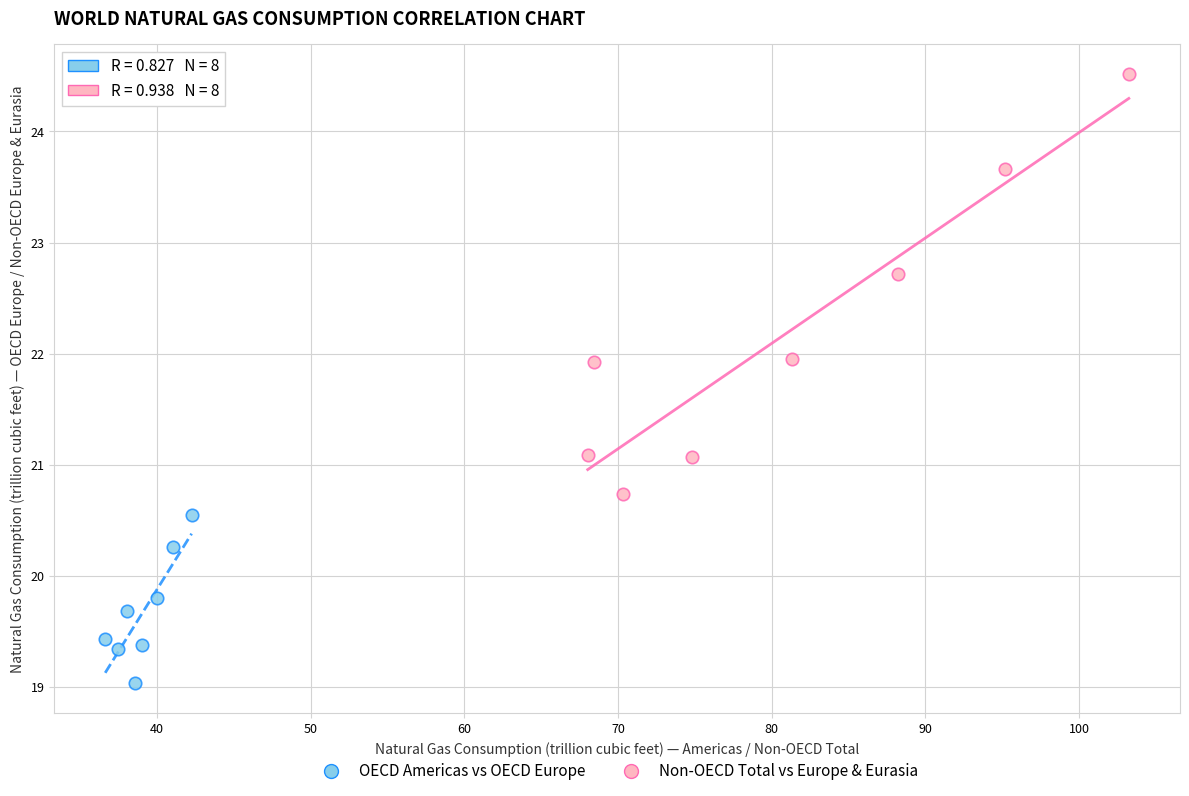

Which series has the widest spread of Y values?

Non-OECD Total vs Europe & Eurasia